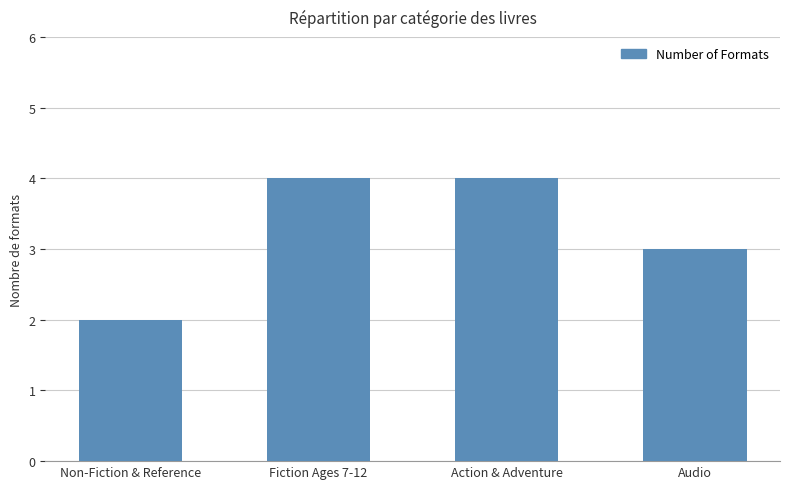

What is the ratio of the value at Fiction Ages 7-12 to the value at Non-Fiction & Reference?

2.0